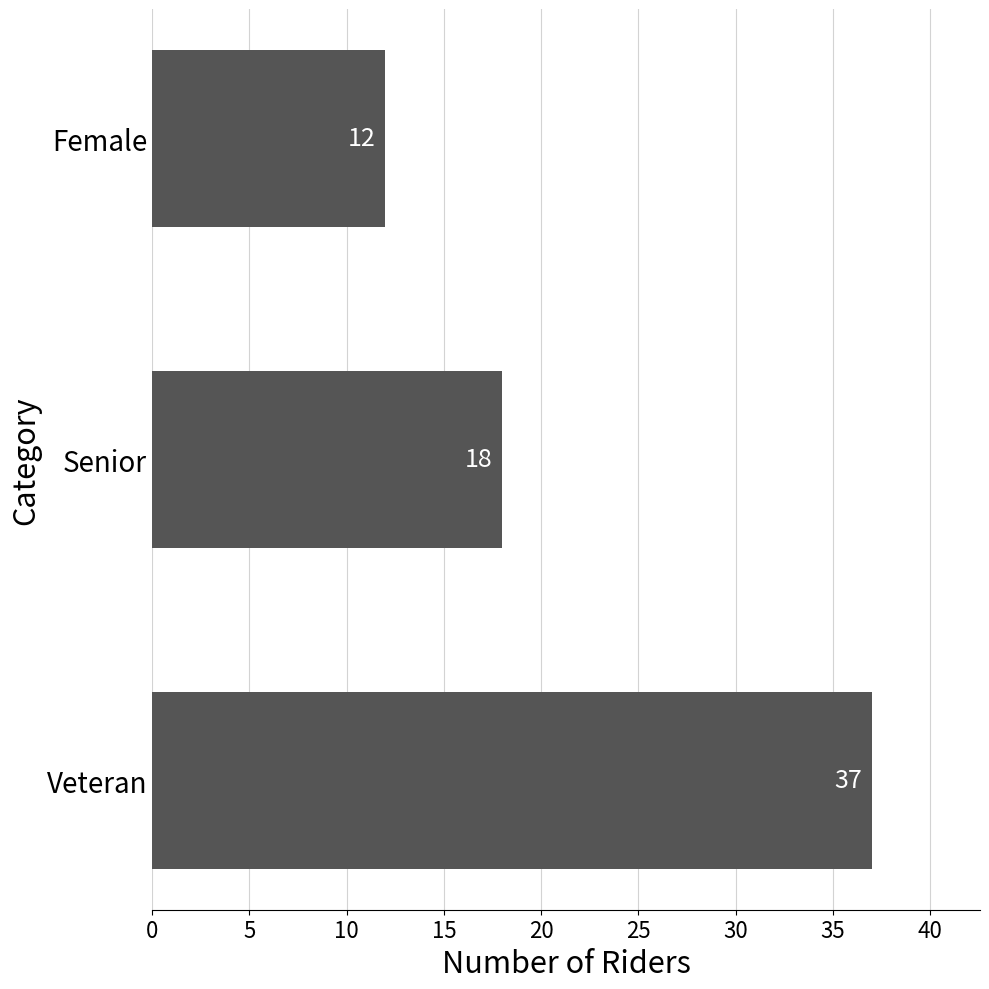

What is the greatest value displayed?

37